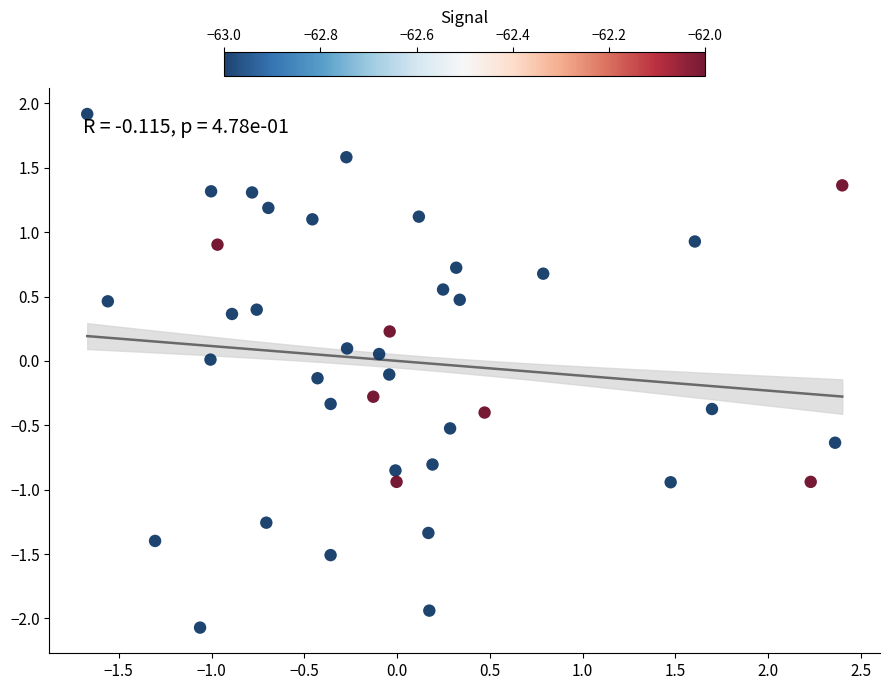

What is the range of X values (max minus min)?

4.1